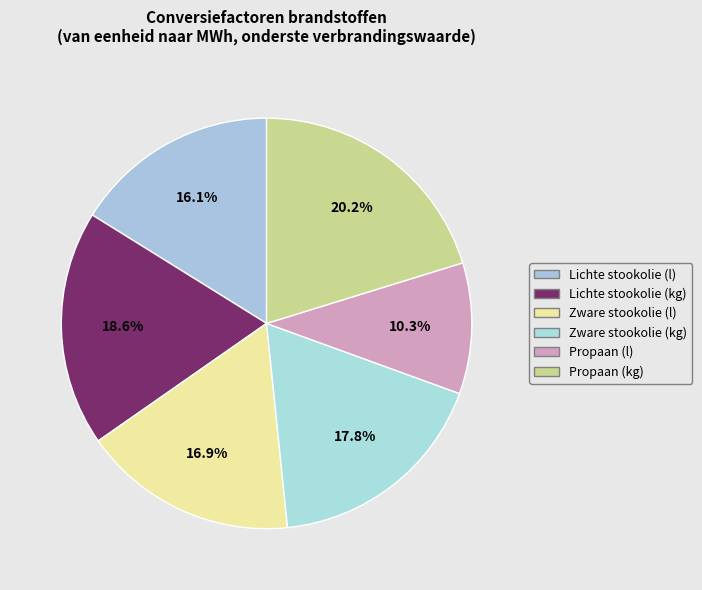

Is it true that Lichte stookolie (l) is 16% of the pie?

True